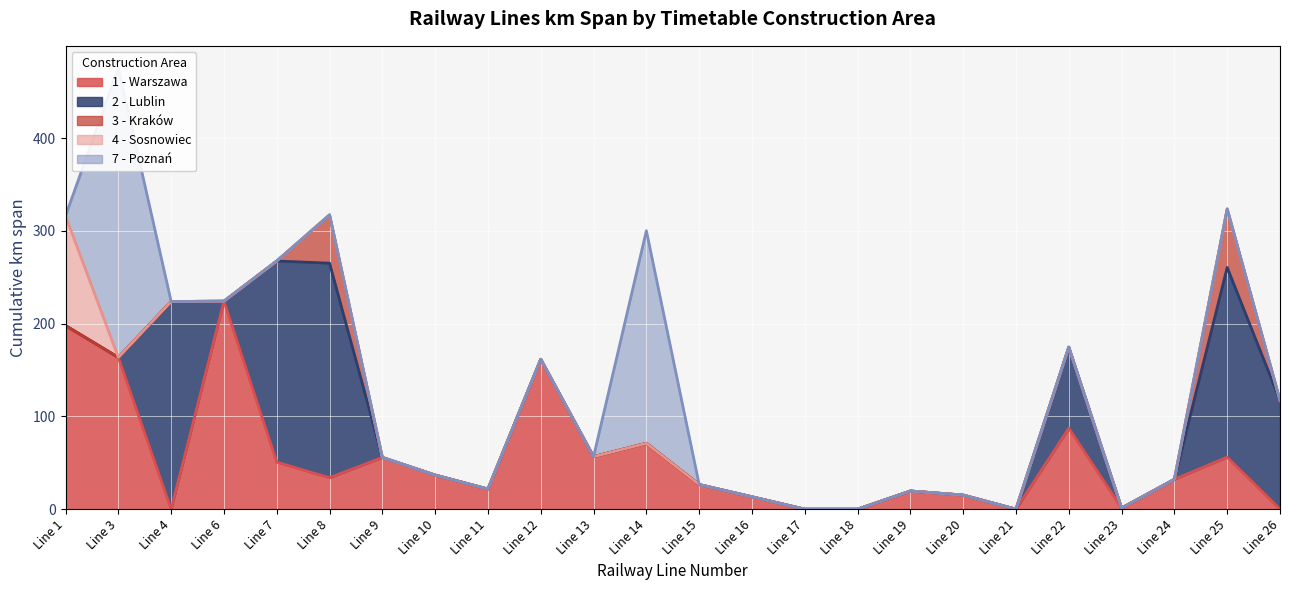

What are all the series names shown in the legend?

1 - Warszawa, 2 - Lublin, 3 - Kraków, 4 - Sosnowiec, 7 - Poznań